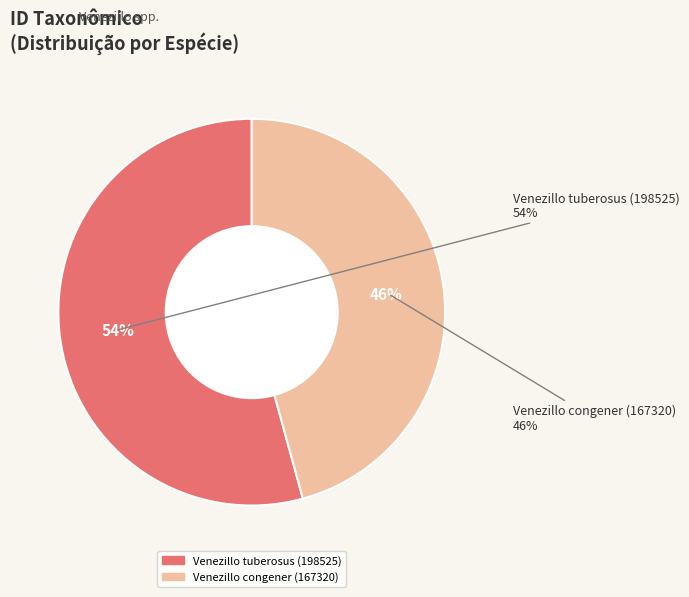

Rank the categories by value from highest to lowest.

Venezillo tuberosus (198525), Venezillo congener (167320)